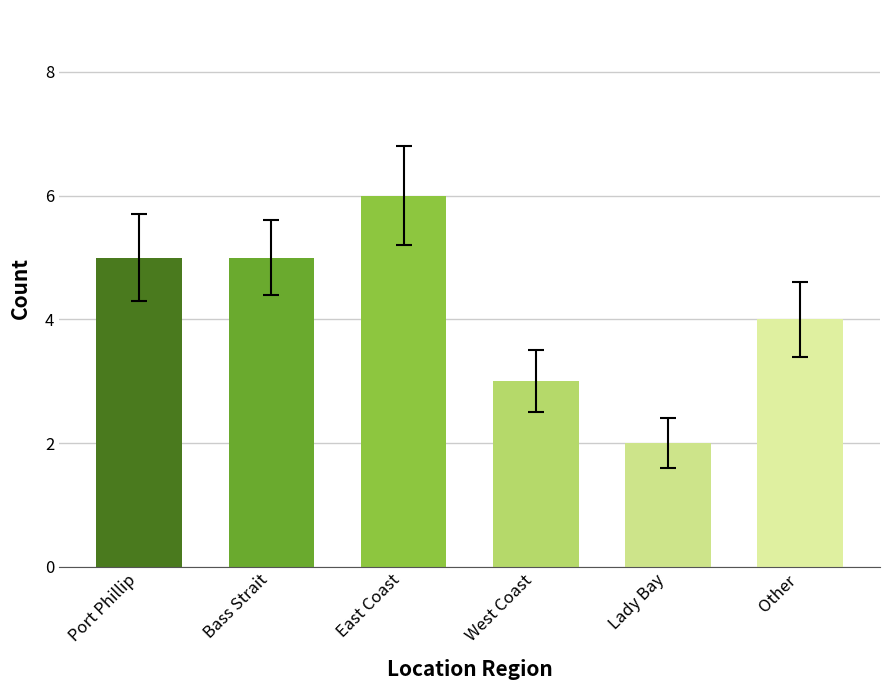

What is the difference between the maximum and minimum values?

4